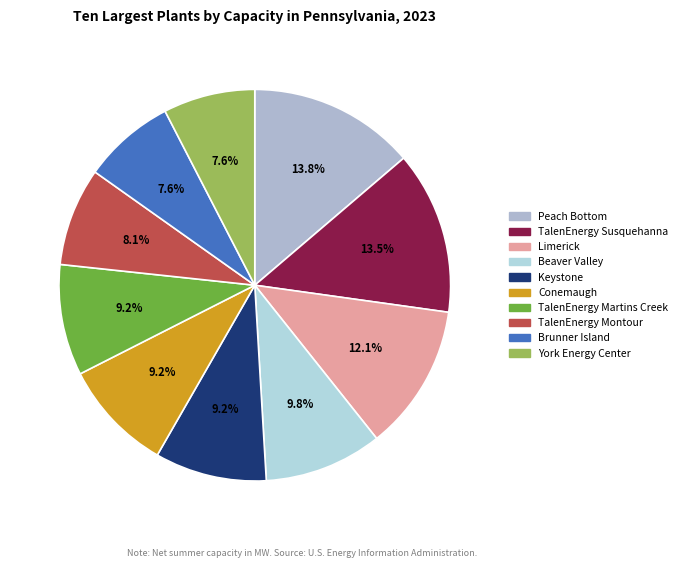

Is it true that York Energy Center is 8% of the pie?

True